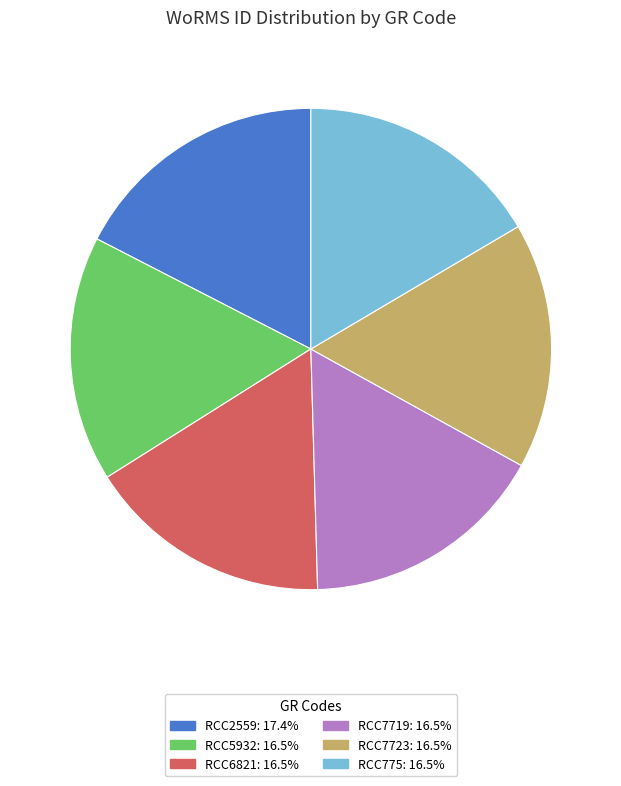

Is it true that RCC6821 is 17% of the pie?

True